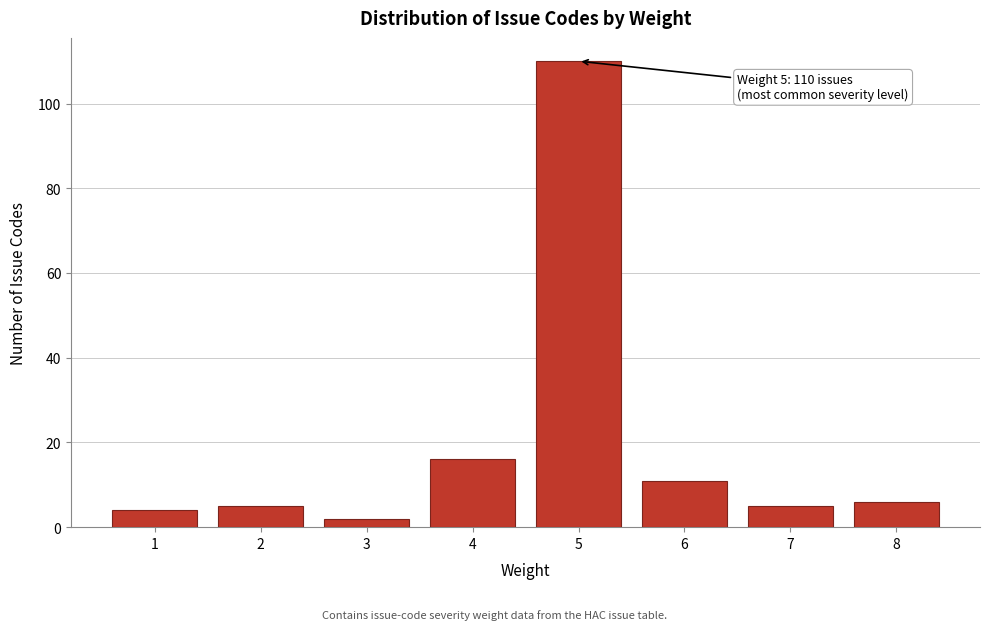

Reading left to right, what are all the values shown in this chart?

4	5	2	16	110	11	5	6